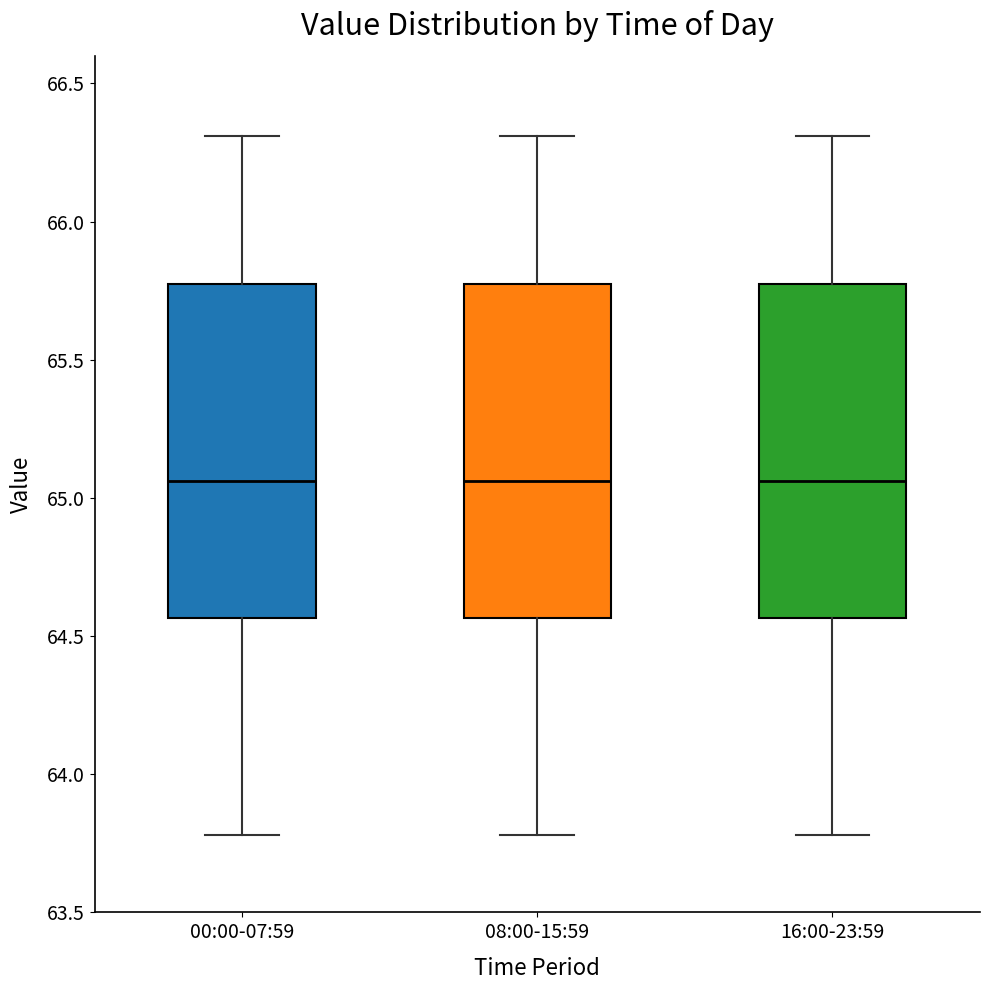

Reading left to right, transcribe this box plot: for each box, give where its median line is, the range the box spans, and where its two whiskers end, as read against the y-axis. The values are not printed on the chart, so give them approximately, as read against the axis.

00:00-07:59: median 65.05, box 64.55 to 65.80, whiskers 63.80 to 66.30
08:00-15:59: median 65.05, box 64.55 to 65.80, whiskers 63.80 to 66.30
16:00-23:59: median 65.05, box 64.55 to 65.80, whiskers 63.80 to 66.30